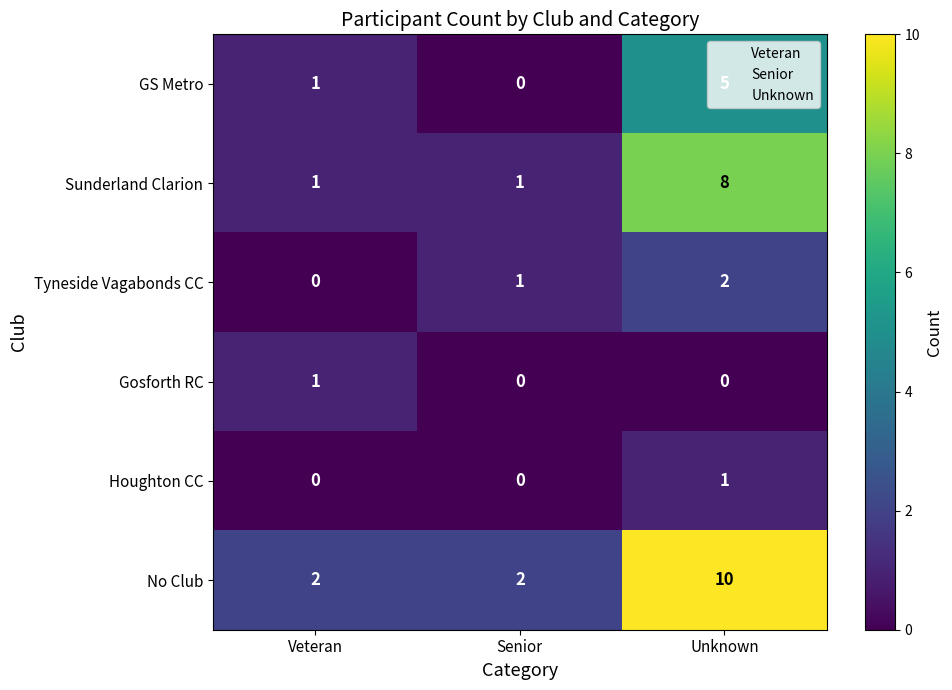

How many GS Metro values are between 0 and 5?

3